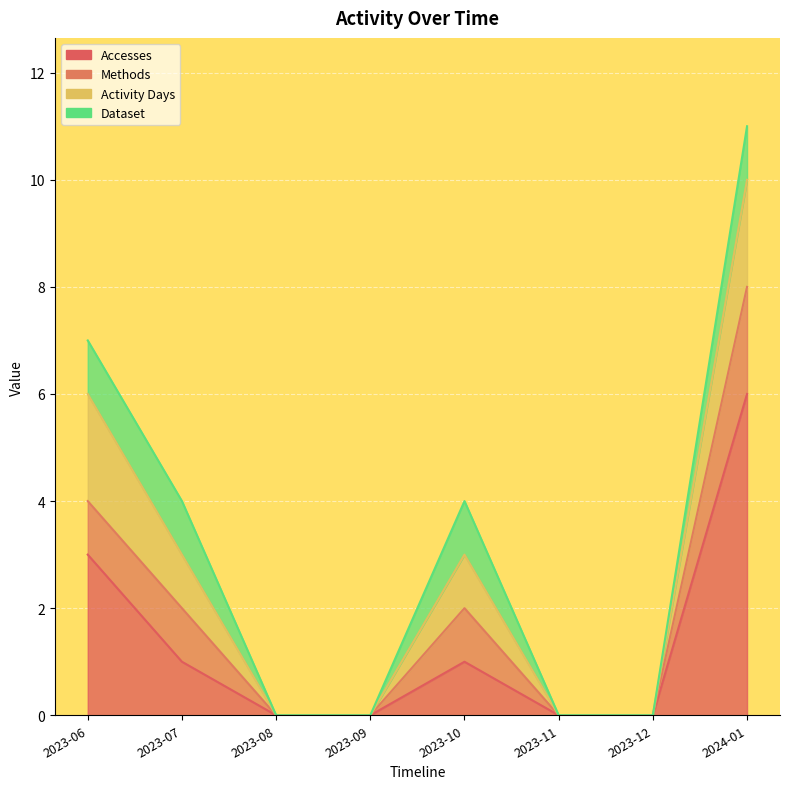

True or false: Activity Days and Methods intersect in this chart.

False